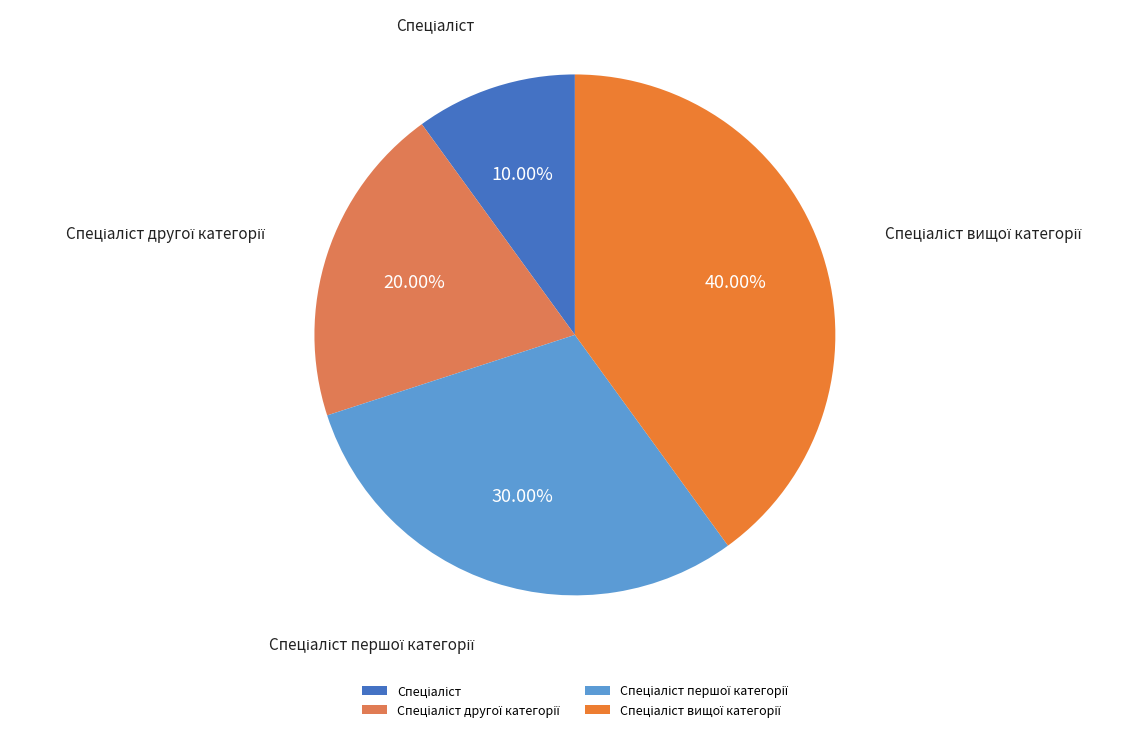

Is there any slice that represents more than half of the pie?

No